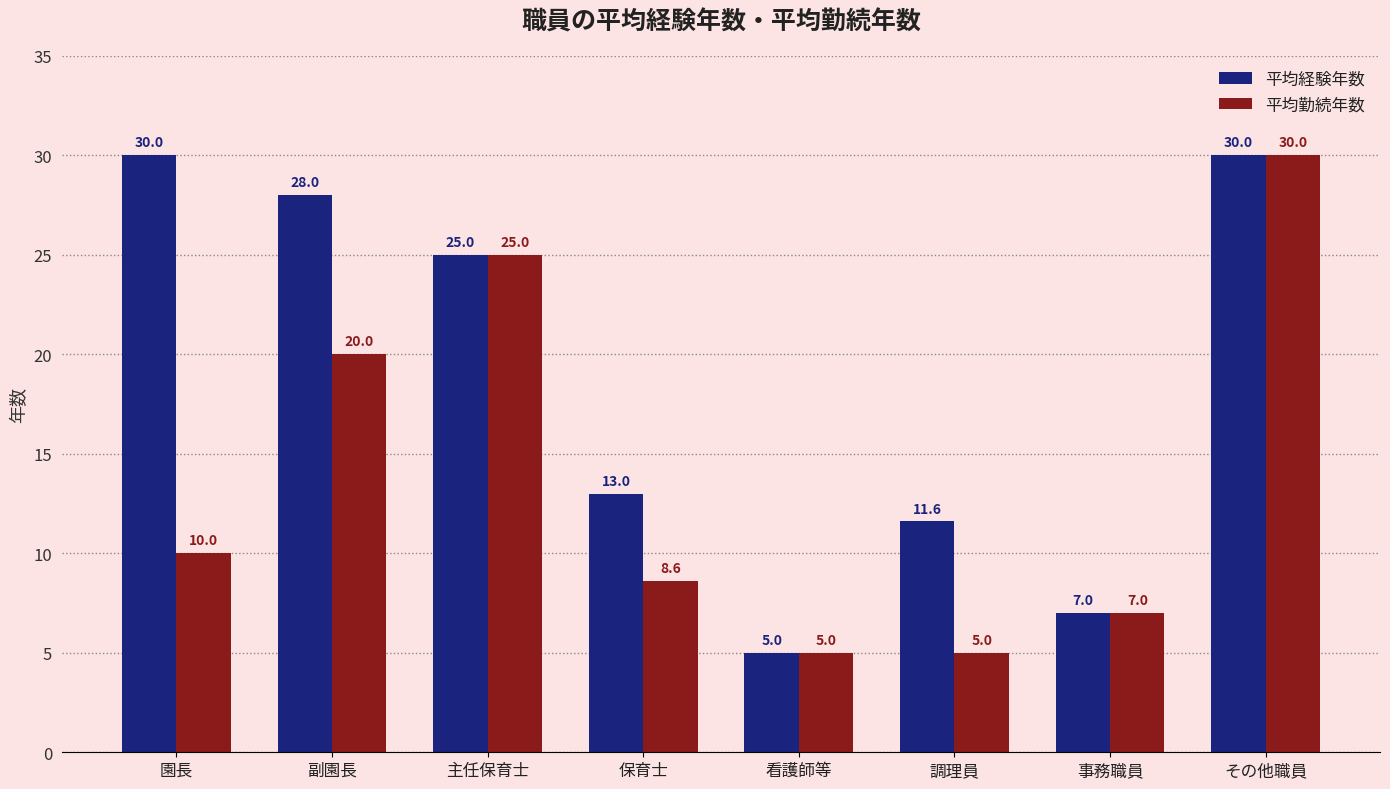

True or false: 平均勤続年数 has a value of 10.0 at 園長.

True